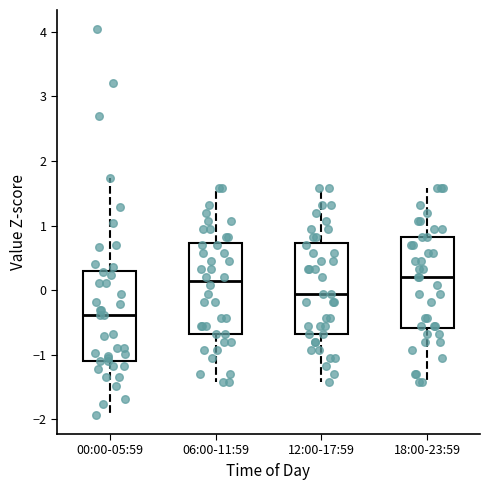

Where does the median line of the box for 12:00-17:59 sit on the y-axis? The values are not printed on the chart, so give them approximately, as read against the axis.

-0.1